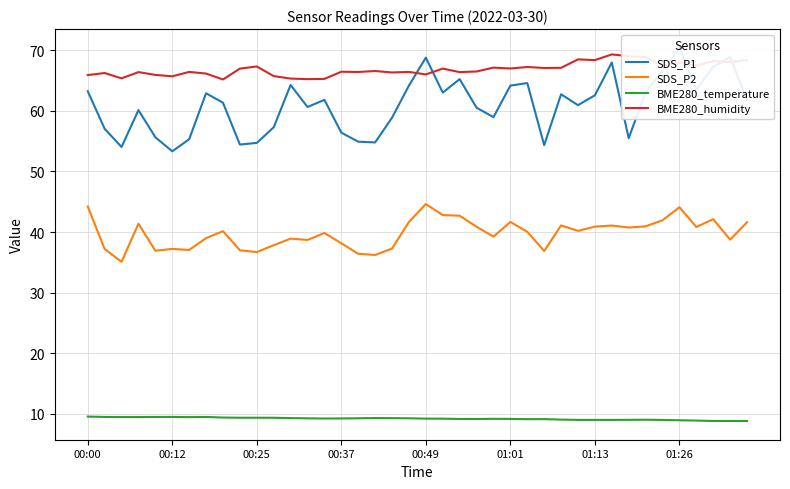

What is the highest value of the BME280_temperature series?

9.5